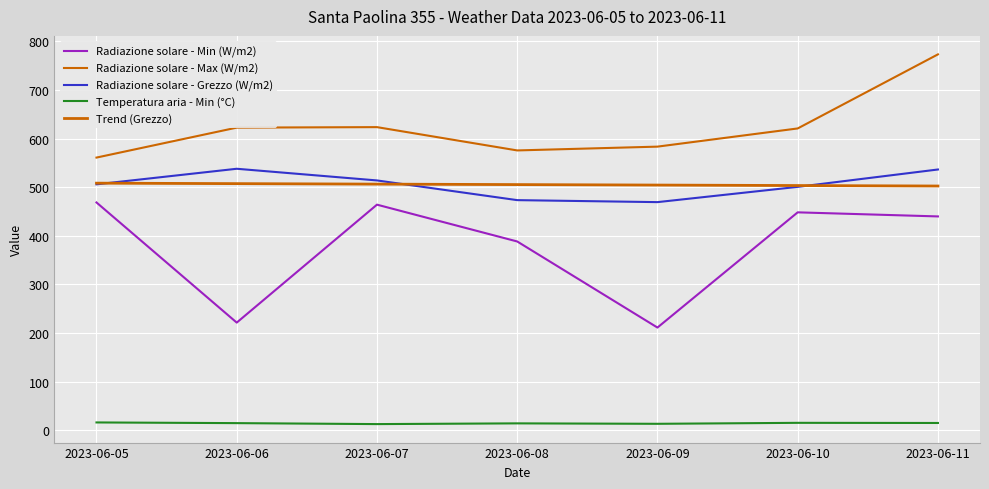

At which label does Trend (Grezzo) reach its minimum?

2023-06-11